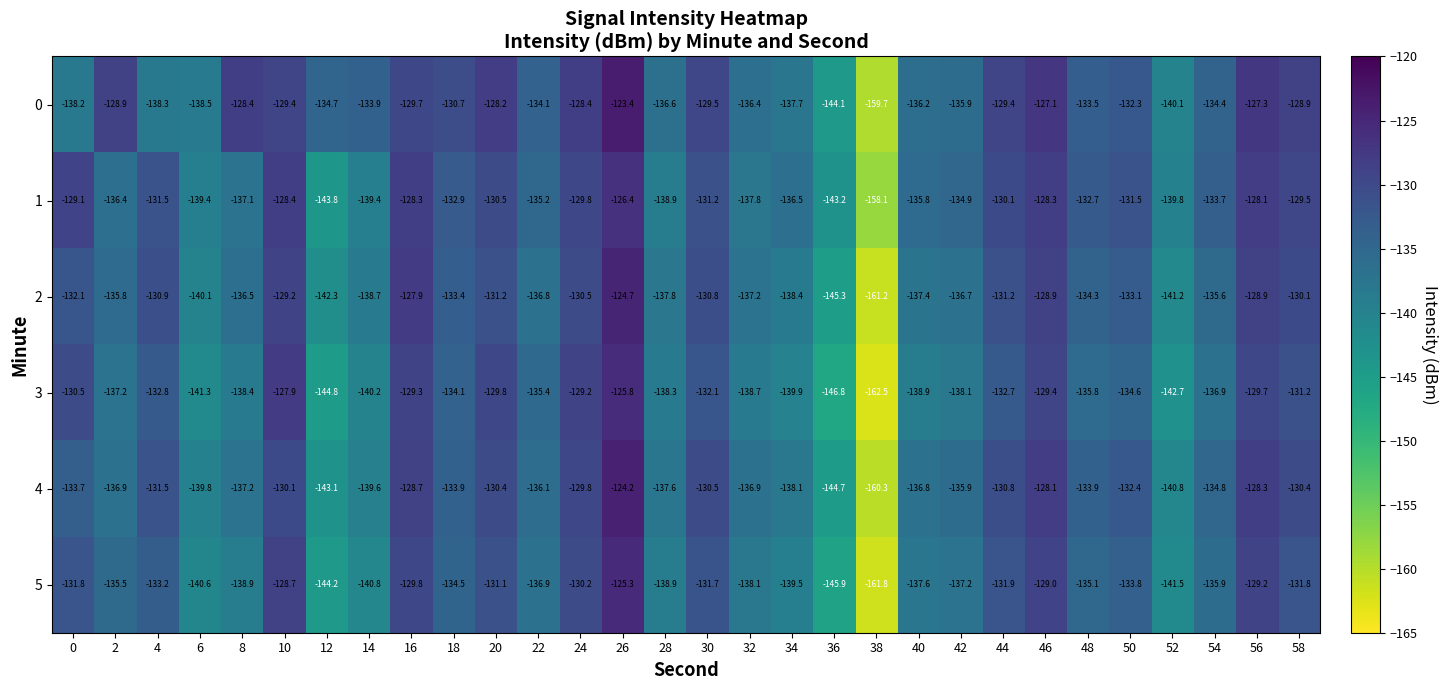

What is the difference between the maximum and minimum values in the 4 series?

36.1